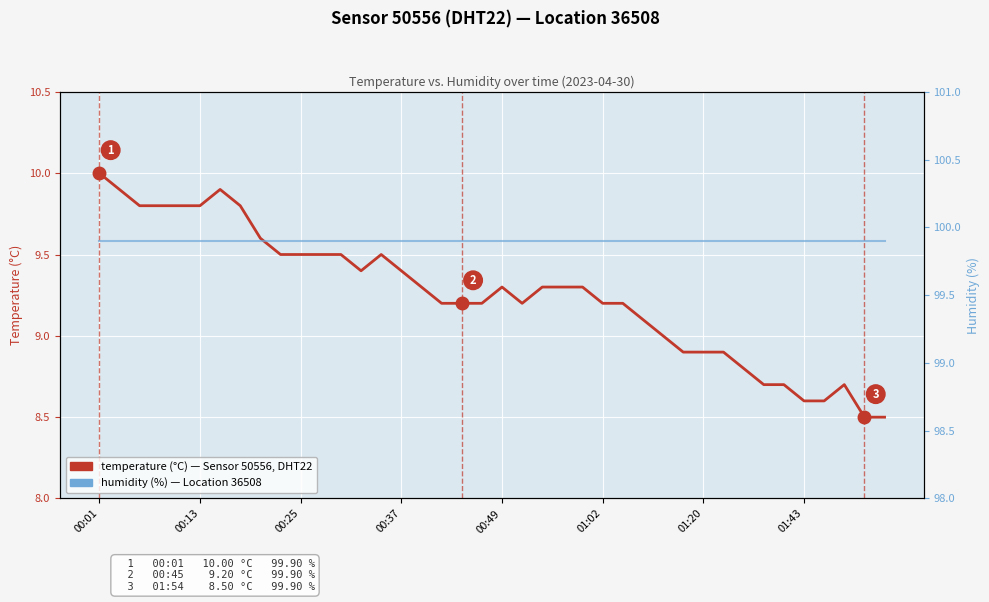

What is the difference between the temperature values at 17 and 16?

0.1